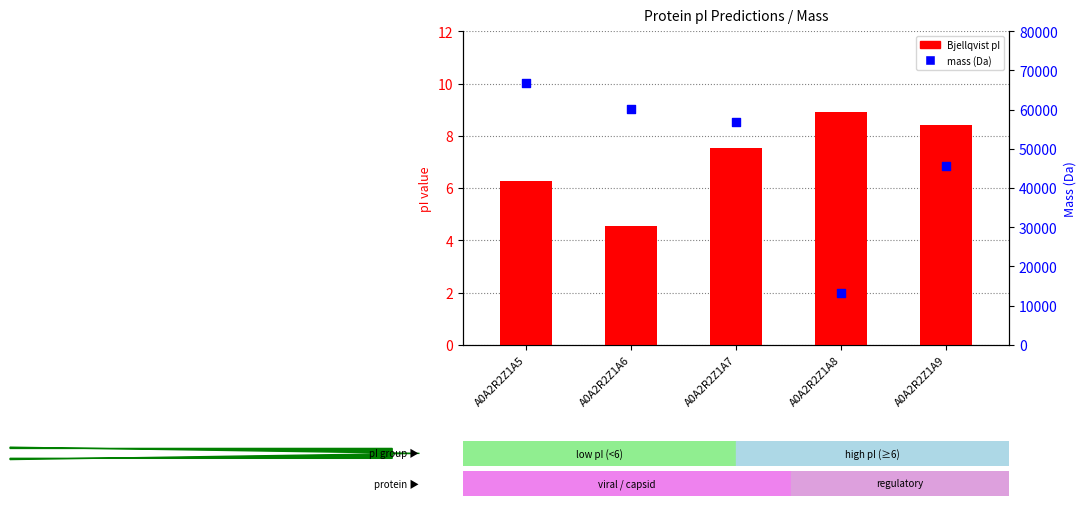

Which series has the largest Y range (max minus min)?

mass